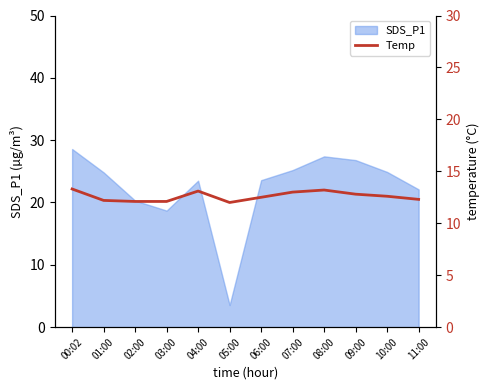

Is it true that the value at 04:00 is 18.6?

False